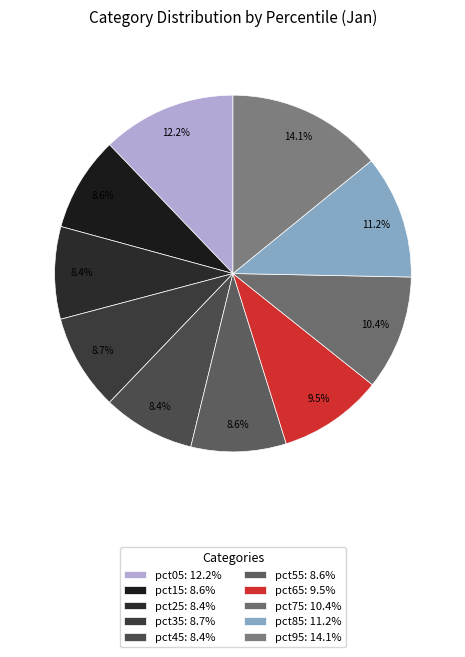

Rank the categories by value from lowest to highest.

pct45, pct25, pct15, pct55, pct35, pct65, pct75, pct85, pct05, pct95